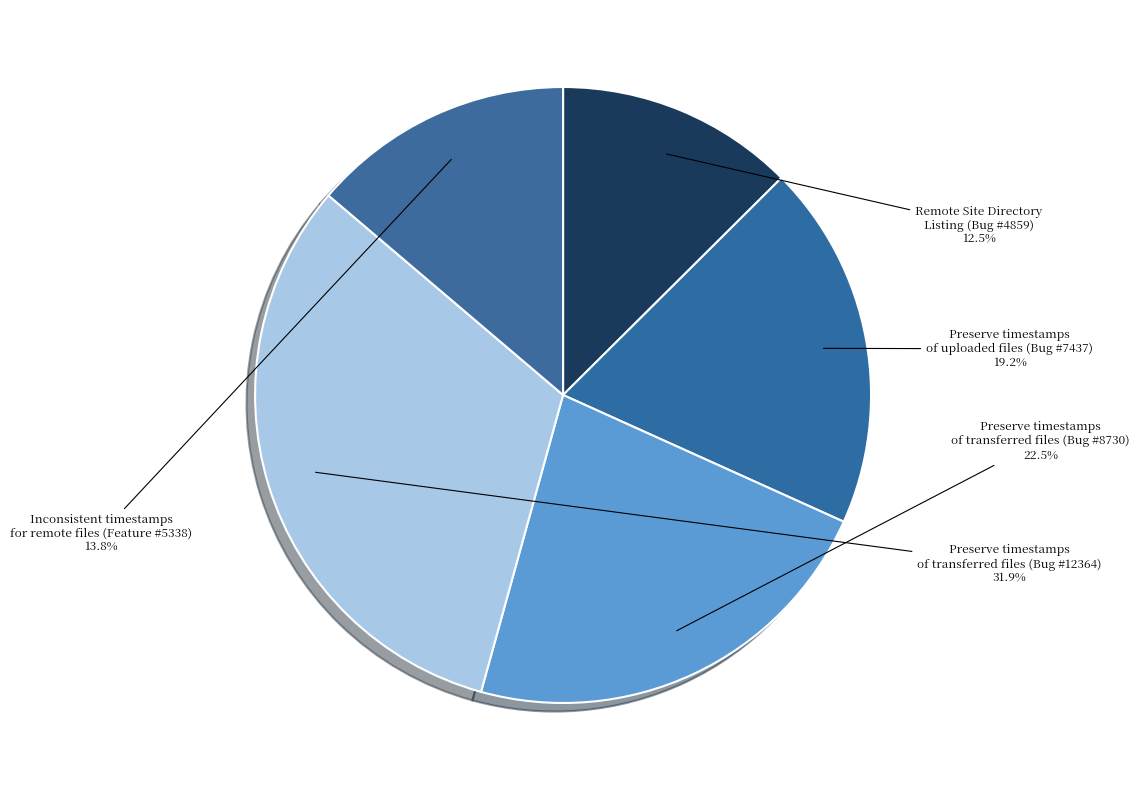

Does any single category account for the majority?

No